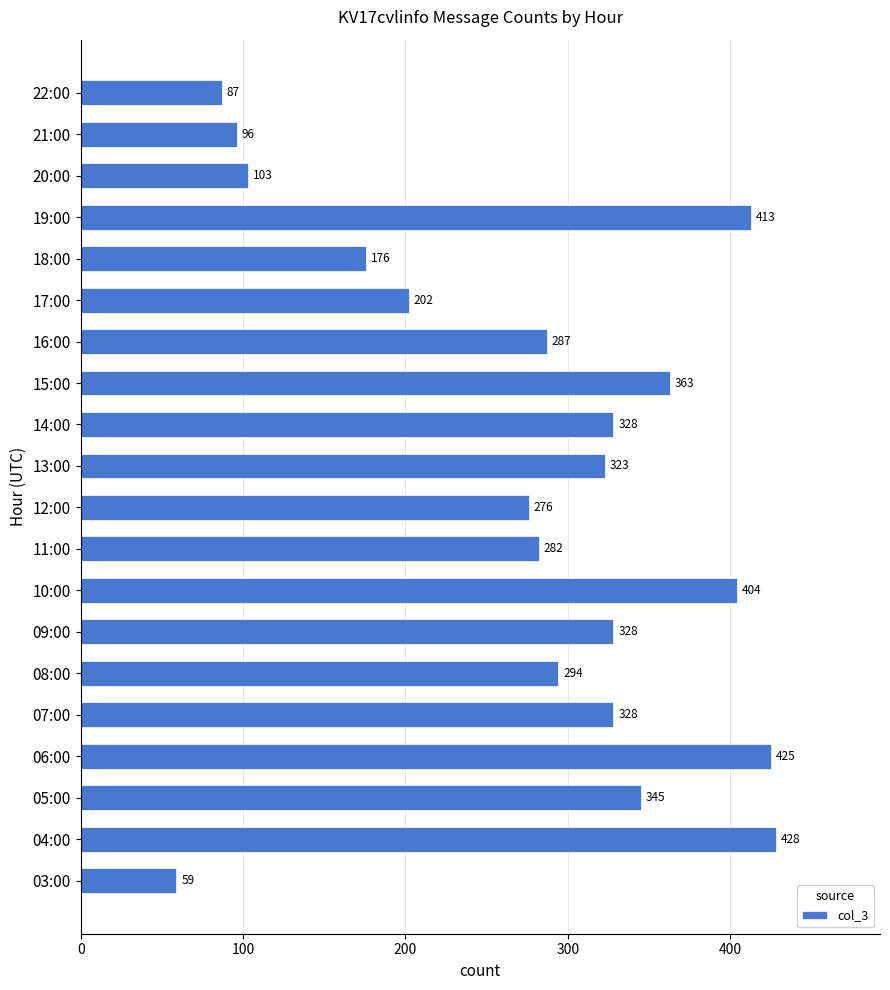

At which label is the value closest to 243?

12:00